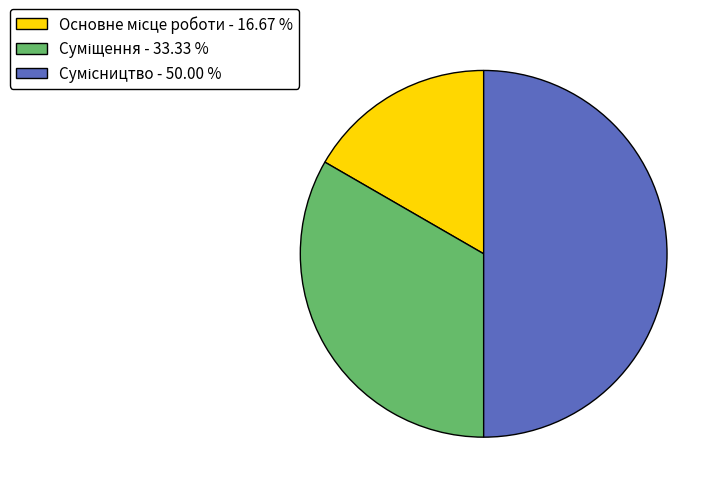

How many slices are in this pie chart?

3